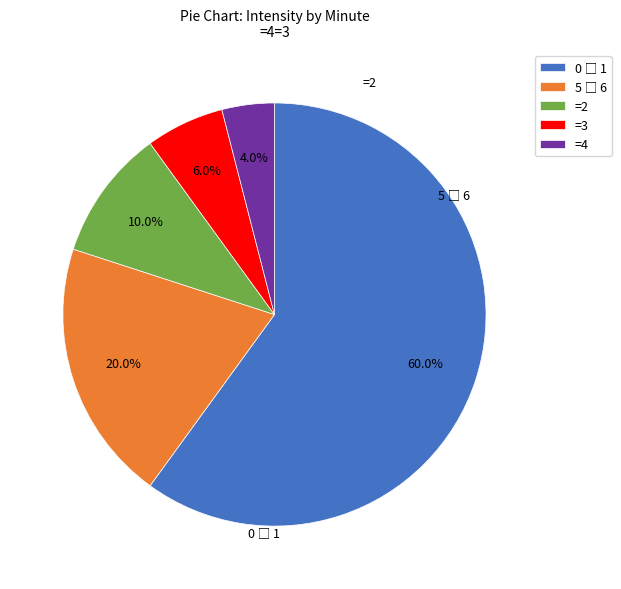

Does any single category account for the majority?

Yes